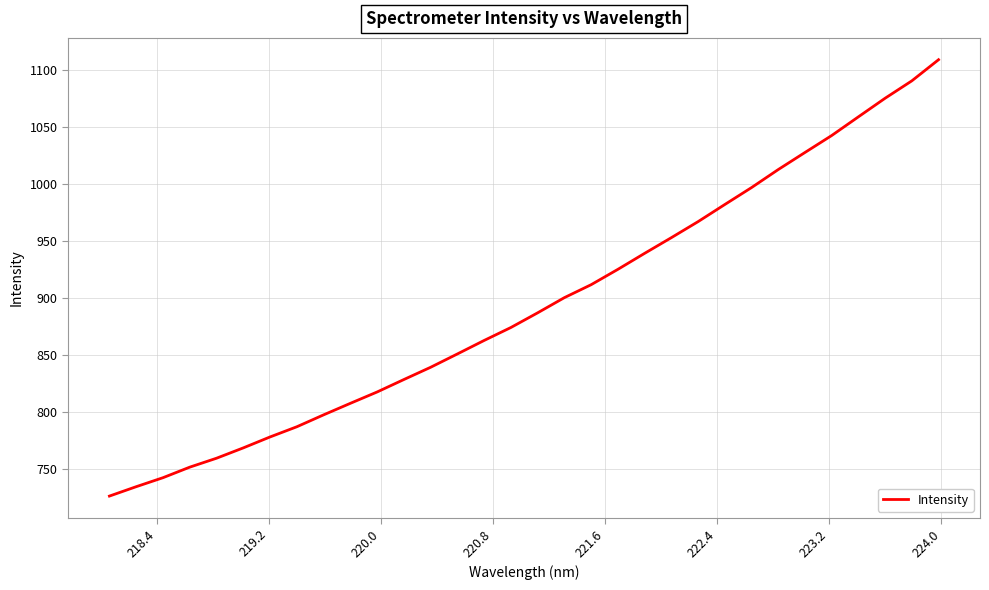

What is the difference between the maximum and minimum values?

383.1